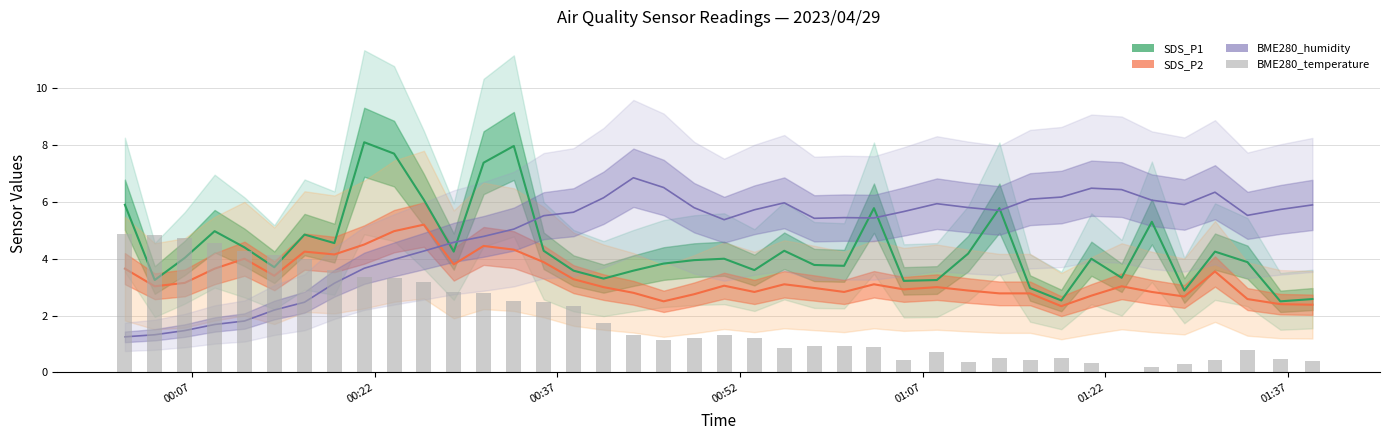

List the series in order of their peak value, highest first.

SDS_P1 line, BME280_humidity line, SDS_P2 line, BME280_temperature